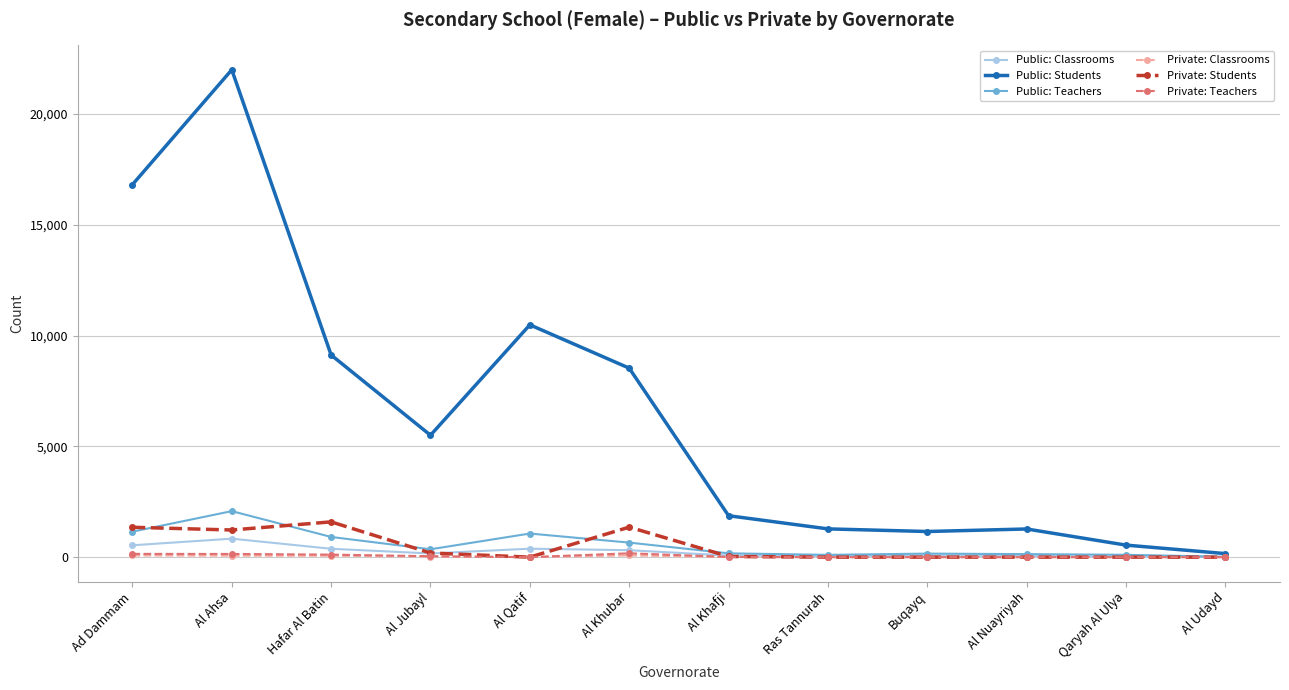

True or false: Private: Teachers has a value of 0 at Al Udayd.

True